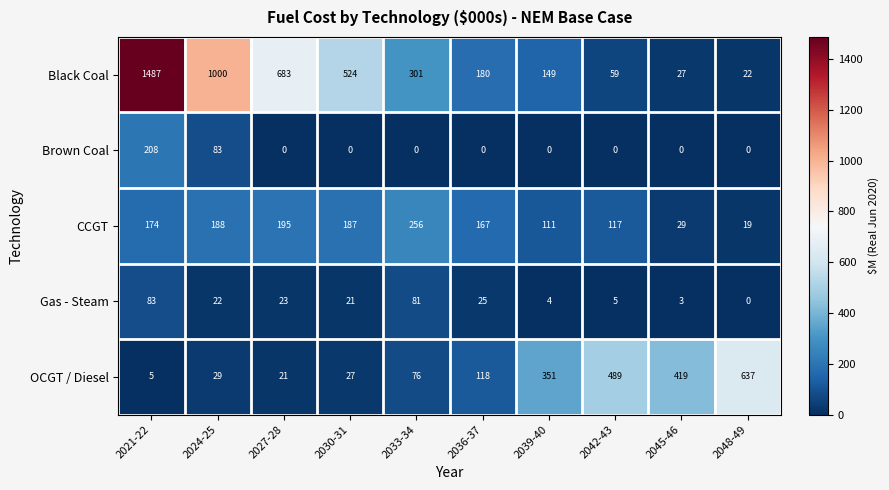

What is the total value across all series at 2039-40?

615